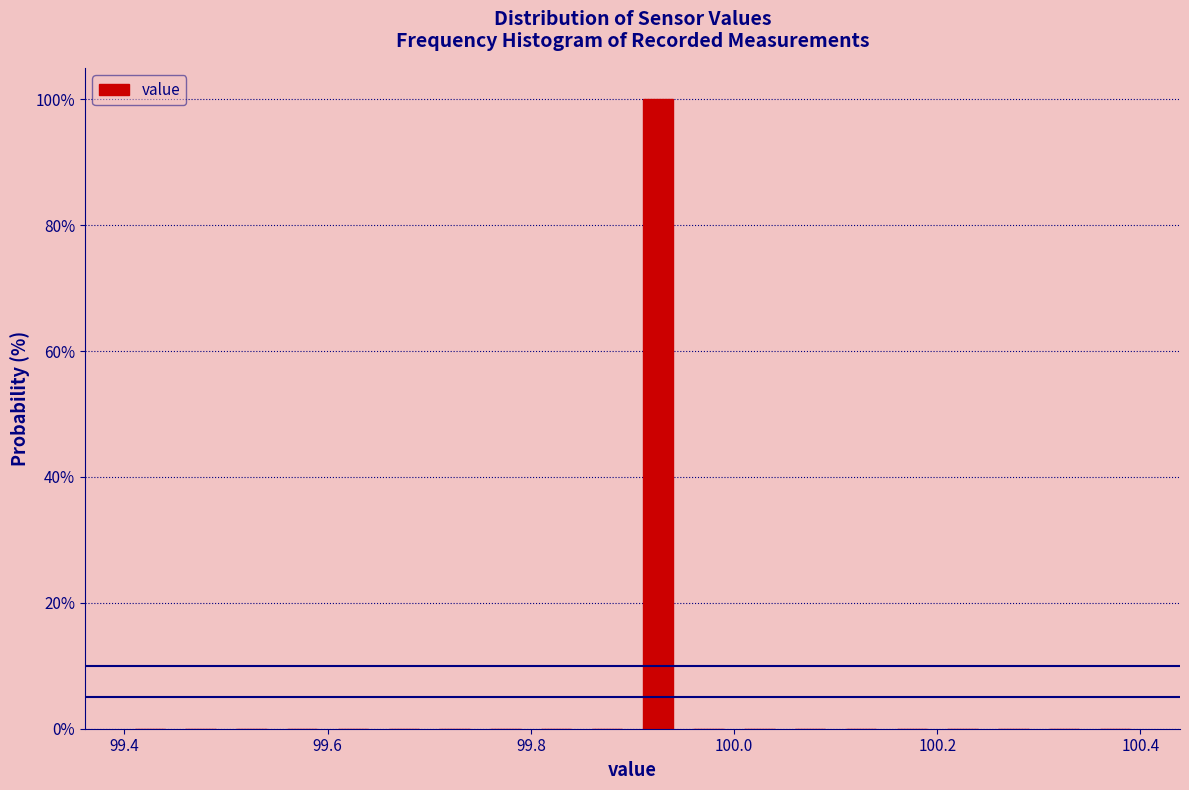

Read against the x-axis, roughly where is the centre of the tallest bar?

99.92